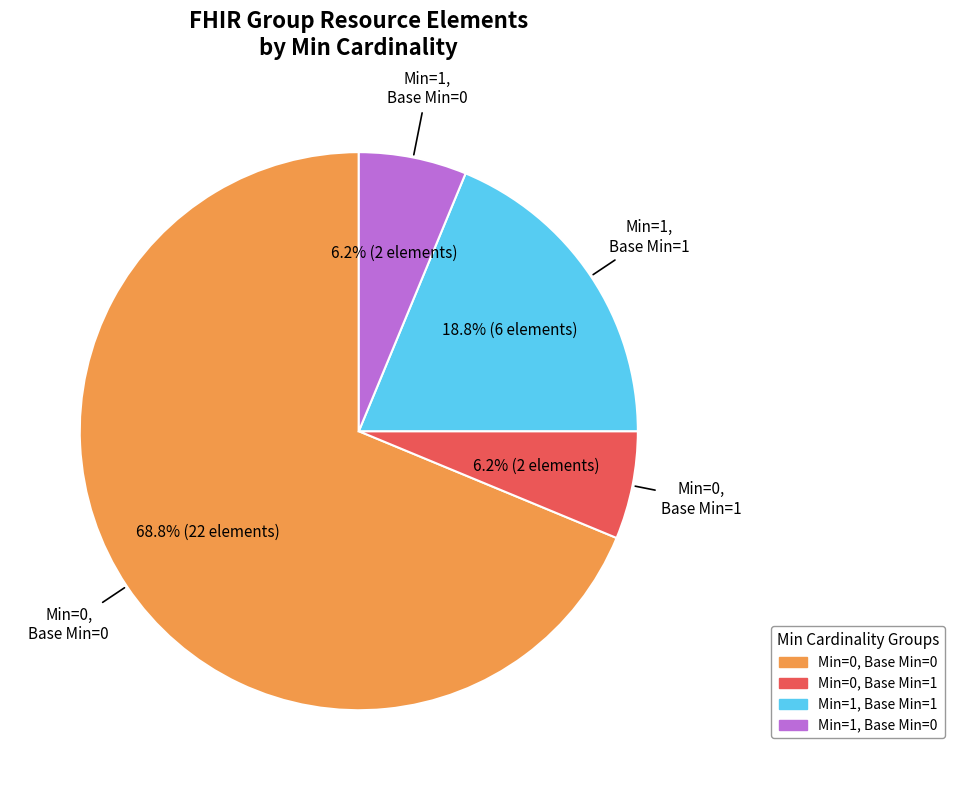

Is there any slice that represents more than half of the pie?

Yes